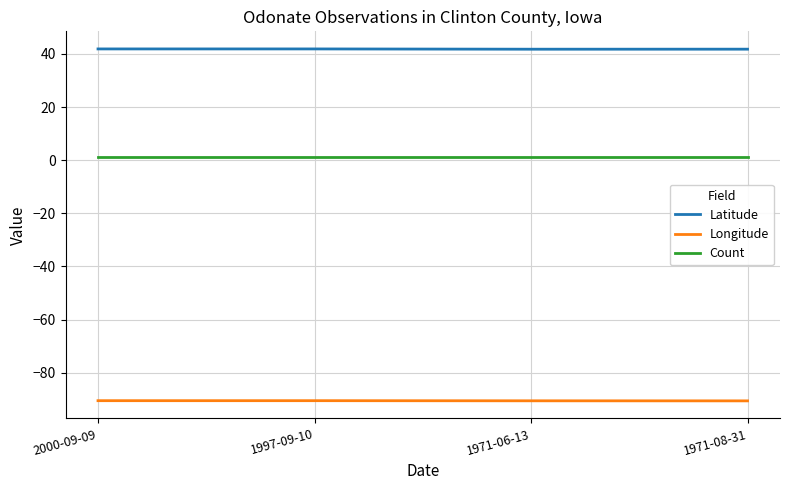

The value of Latitude at 1971-06-13 is 41.8. True or false?

True